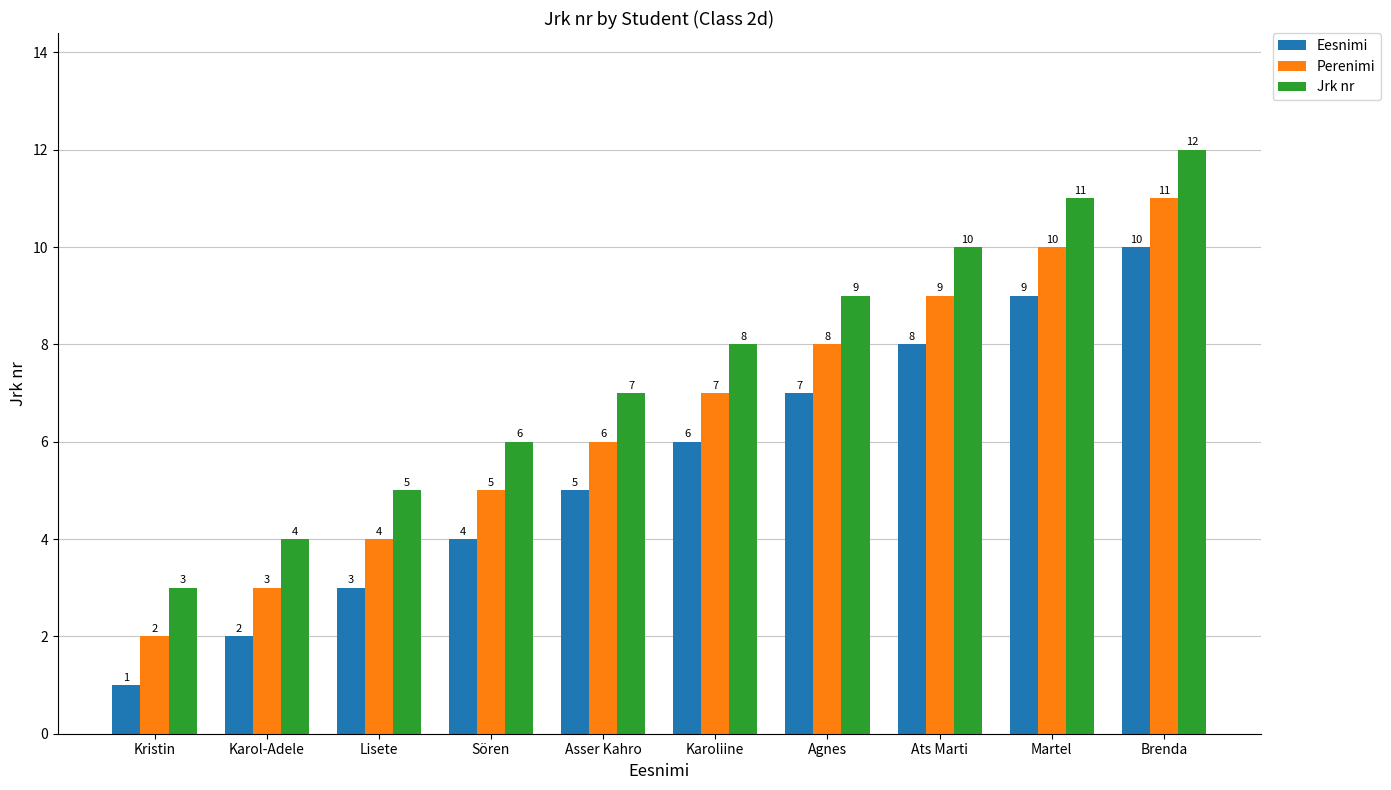

Reading right to left, transcribe all the data shown in this chart.

Eesnimi: Brenda=10	Martel=9	Ats Marti=8	Agnes=7	Karoliine=6	Asser Kahro=5	Sören=4	Lisete=3	Karol-Adele=2	Kristin=1
Perenimi: Brenda=11	Martel=10	Ats Marti=9	Agnes=8	Karoliine=7	Asser Kahro=6	Sören=5	Lisete=4	Karol-Adele=3	Kristin=2
Jrk nr: Brenda=12	Martel=11	Ats Marti=10	Agnes=9	Karoliine=8	Asser Kahro=7	Sören=6	Lisete=5	Karol-Adele=4	Kristin=3